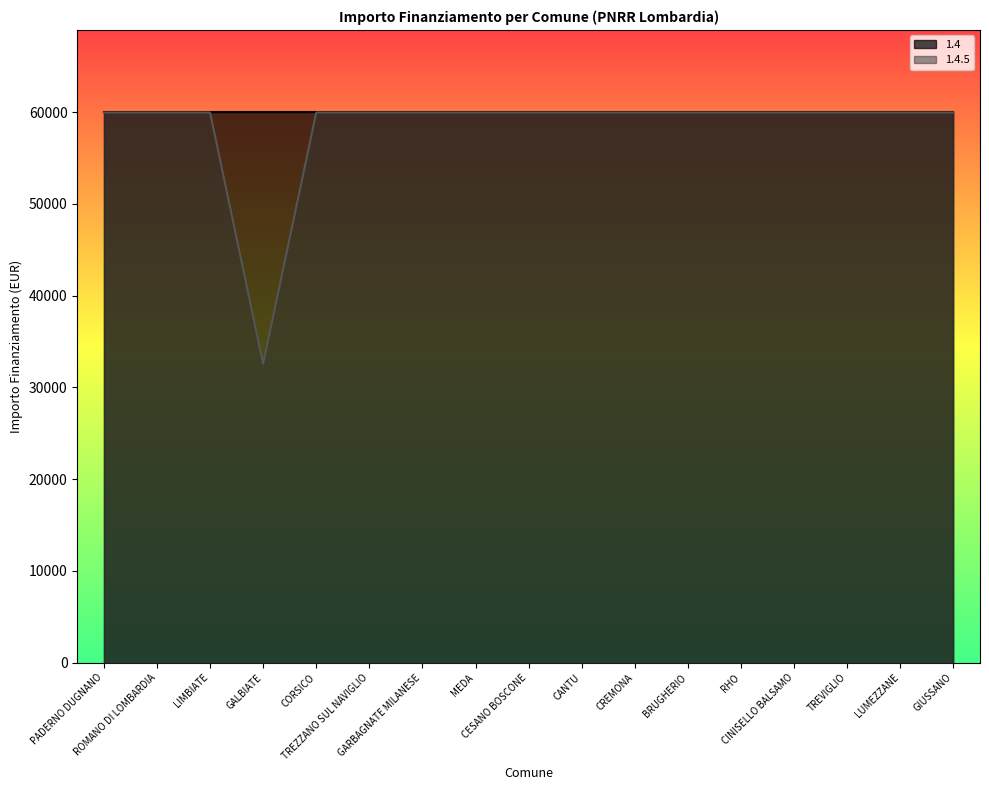

Reading left to right, what are all the values shown in this chart?

59966	59966	59966	32589	59966	59966	59966	59966	59966	59966	59966	59966	59966	59966	59966	59966	59966